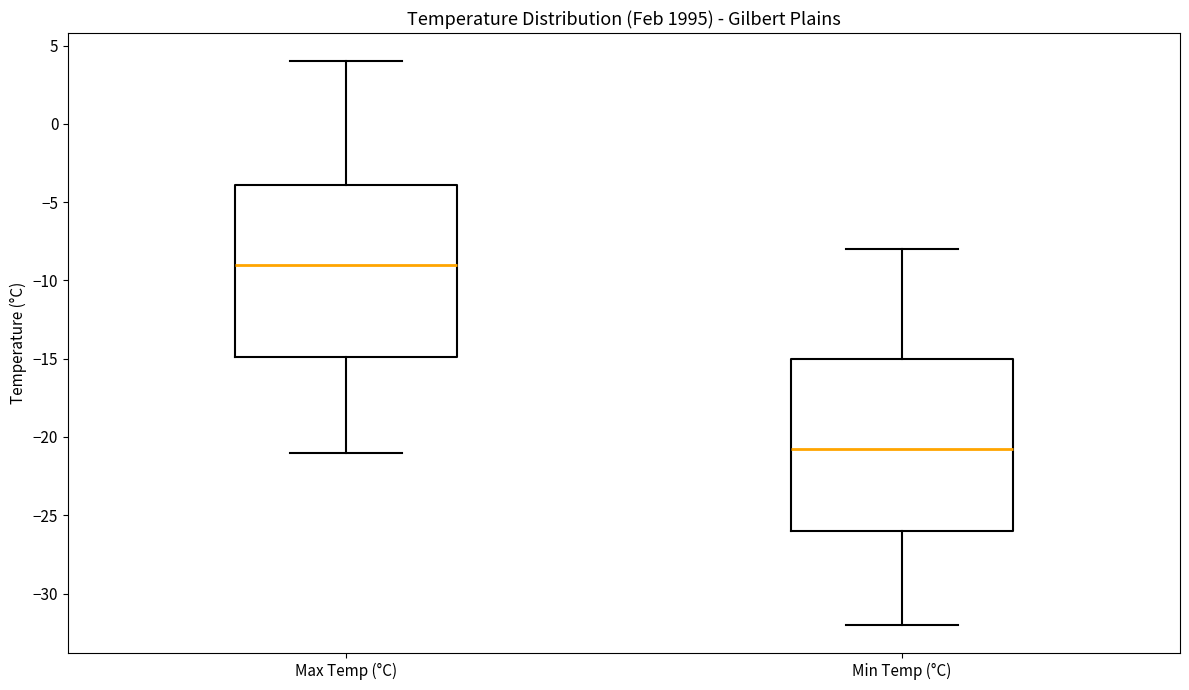

Which box has the highest median line?

Max Temp (°C)